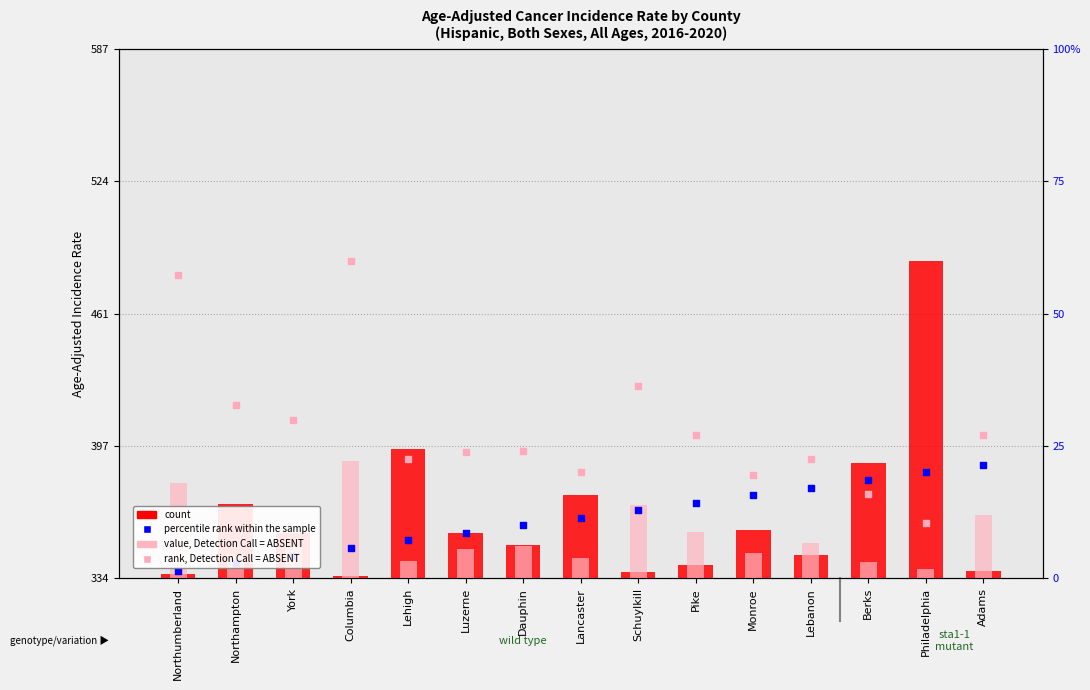

Which series has the largest Y range (max minus min)?

count